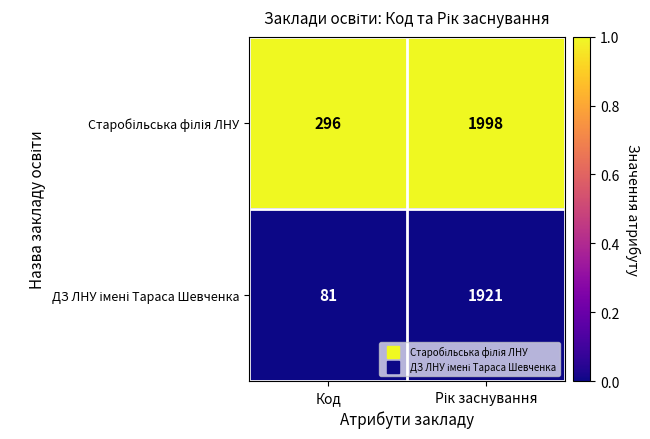

What is the greatest value displayed?

1998